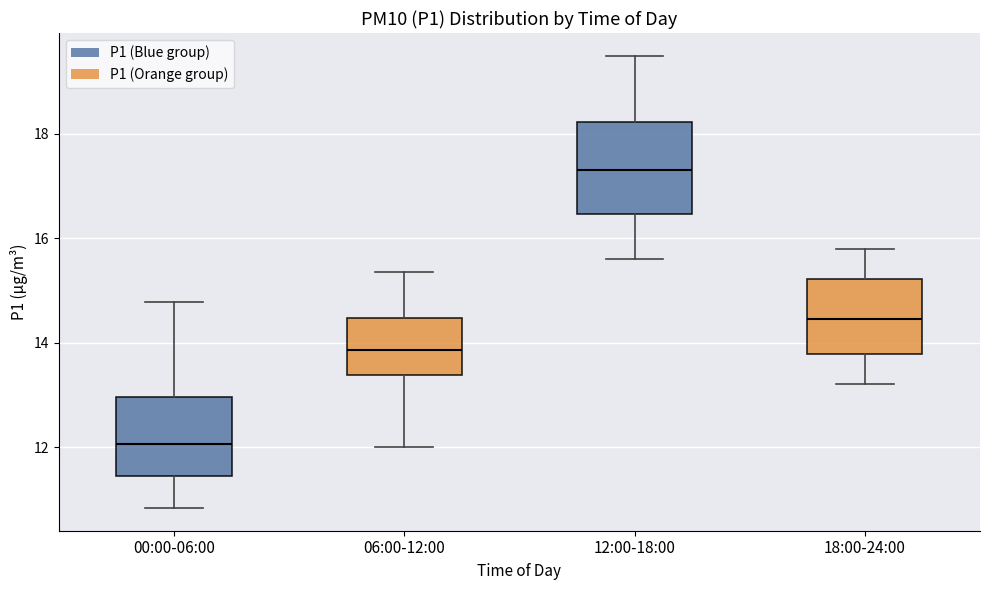

Reading left to right, read every box against the y-axis: the position of its median line, the range the box covers, and the ends of its whiskers. The values are not printed on the chart, so give them approximately, as read against the axis.

00:00-06:00: median 12.0, box 11.4 to 13.0, whiskers 10.8 to 14.8
06:00-12:00: median 13.8, box 13.4 to 14.4, whiskers 12.0 to 15.4
12:00-18:00: median 17.4, box 16.4 to 18.2, whiskers 15.6 to 19.6
18:00-24:00: median 14.4, box 13.8 to 15.2, whiskers 13.2 to 15.8